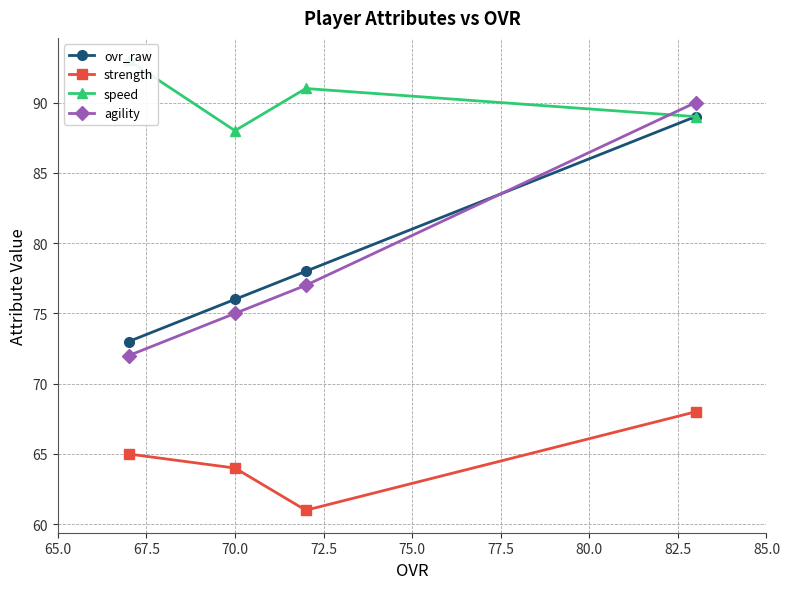

How many lines are shown in the chart?

4